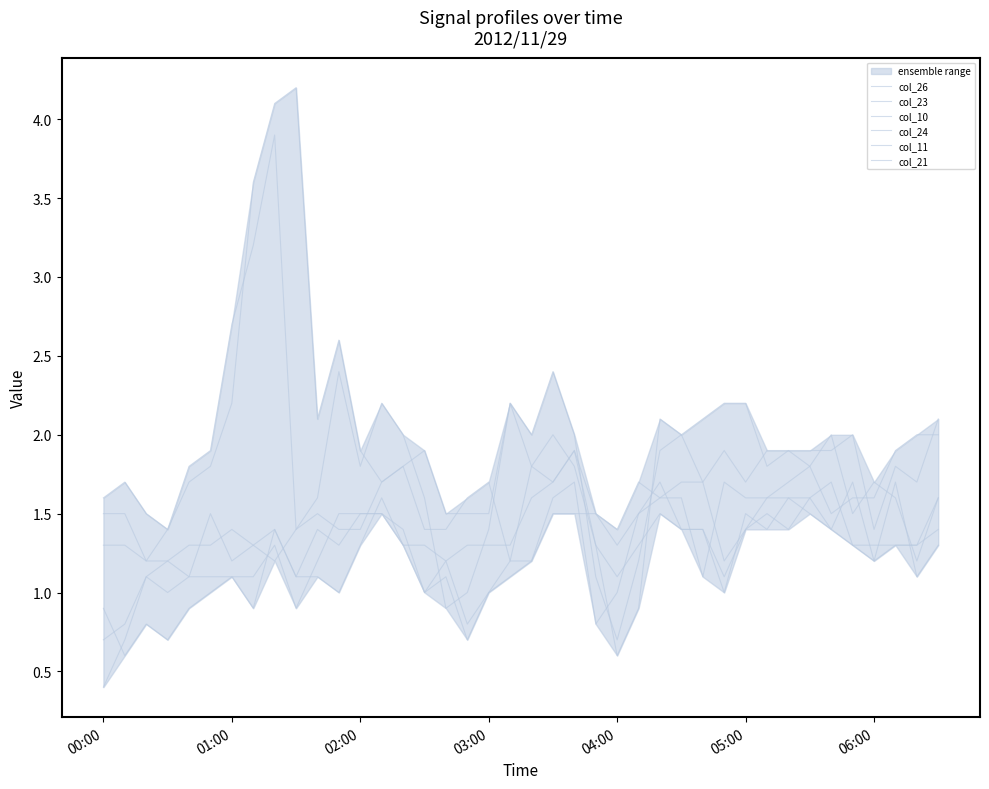

Reading right to left, list all the values displayed in this chart.

col_26: 1.6	1.3	1.3	1.2	1.7	1.4	1.6	1.6	1.6	1.6	1.7	1.1	1.6	1.6	1.7	1.4	1.5	1.9	1.7	1.6	1.3	1.3	1.3	1.2	1.3	1.3	1.6	1.3	1.0	1.1	1.1	1.4	0.9	1.1	1.1	1.1	1.0	1.1	0.7	0.4
col_23: 1.3	1.1	1.7	1.2	1.3	1.7	1.6	1.4	1.5	1.4	1.1	1.4	1.4	1.7	1.5	1.0	0.8	1.7	1.6	1.2	1.1	1.0	0.8	1.2	1.0	1.4	1.5	1.5	1.5	1.2	0.9	1.3	1.1	1.1	1.0	0.9	0.7	0.8	0.6	0.9
col_10: 2.1	1.7	1.8	1.4	2.0	1.9	1.9	1.9	1.9	1.7	1.9	1.7	2.0	1.9	1.2	0.7	1.1	2.0	2.4	2.0	2.2	1.4	1.0	0.9	1.6	2.0	2.2	1.8	2.4	1.6	1.4	3.9	3.2	2.7	1.9	1.8	1.4	1.2	1.5	1.5
col_24: 1.4	1.3	1.3	1.3	1.3	1.4	1.5	1.6	1.4	1.5	1.0	1.4	1.4	1.5	1.3	1.1	1.3	1.9	1.7	1.8	1.2	1.0	0.7	1.1	1.0	1.3	1.5	1.5	1.3	1.4	1.1	1.4	1.3	1.2	1.5	1.1	1.2	1.1	0.8	0.7
col_11: 2.0	2.0	1.9	1.6	1.6	1.5	1.8	1.9	1.8	2.2	2.2	2.1	2.0	2.1	0.9	0.6	1.3	1.8	2.0	1.8	2.2	1.5	1.5	1.5	1.9	1.8	1.7	1.9	2.6	2.1	4.2	4.1	3.6	2.2	1.8	1.7	1.4	1.5	1.7	1.6
col_21: 1.6	1.2	1.6	1.7	1.5	2.0	1.8	1.7	1.6	1.4	1.2	1.7	1.7	1.6	1.5	1.3	1.5	1.5	1.5	1.2	1.2	1.7	1.6	1.4	1.4	1.8	1.7	1.4	1.4	1.5	1.4	1.2	1.3	1.4	1.3	1.3	1.2	1.2	1.3	1.3